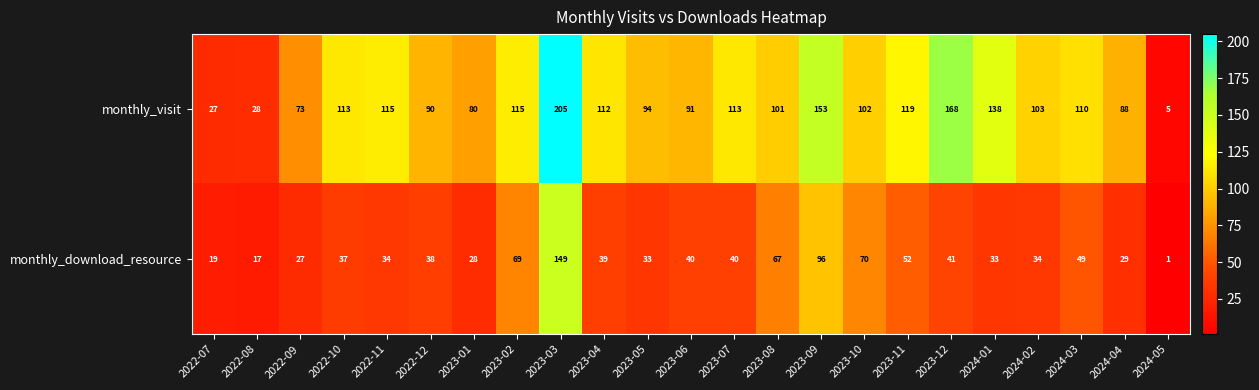

List the series in order of their overall mean, lowest first.

monthly_download_resource, monthly_visit